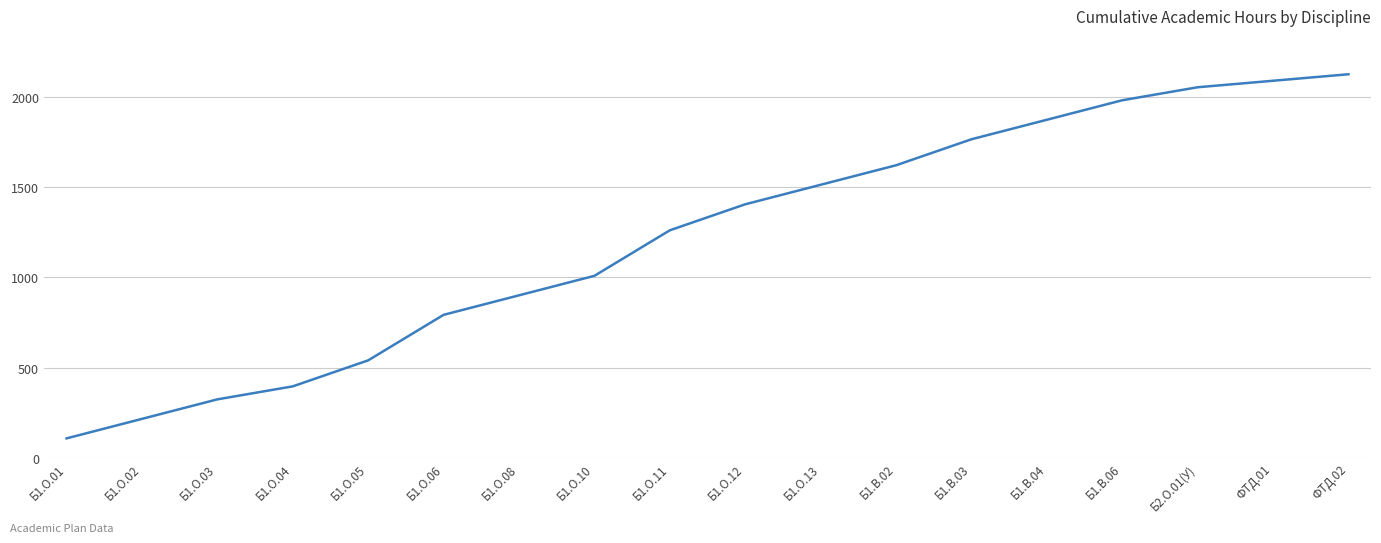

Reading right to left, list all the values displayed in this chart.

ФТД.02=2124	ФТД.01=2088	Б2.О.01(У)=2052	Б1.В.06=1980	Б1.В.04=1872	Б1.В.03=1764	Б1.В.02=1620	Б1.О.13=1512	Б1.О.12=1404	Б1.О.11=1260	Б1.О.10=1008	Б1.О.08=900	Б1.О.06=792	Б1.О.05=540	Б1.О.04=396	Б1.О.03=324	Б1.О.02=216	Б1.О.01=108